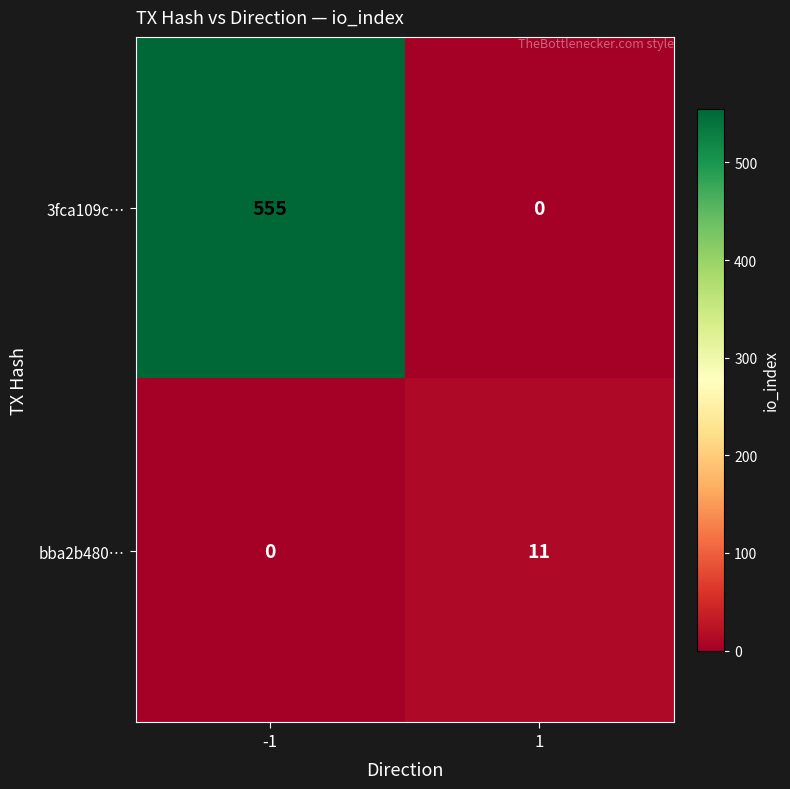

Reading left to right, list all the values displayed in this chart.

3fca109c…: -1=555	1=0
bba2b480…: -1=0	1=11